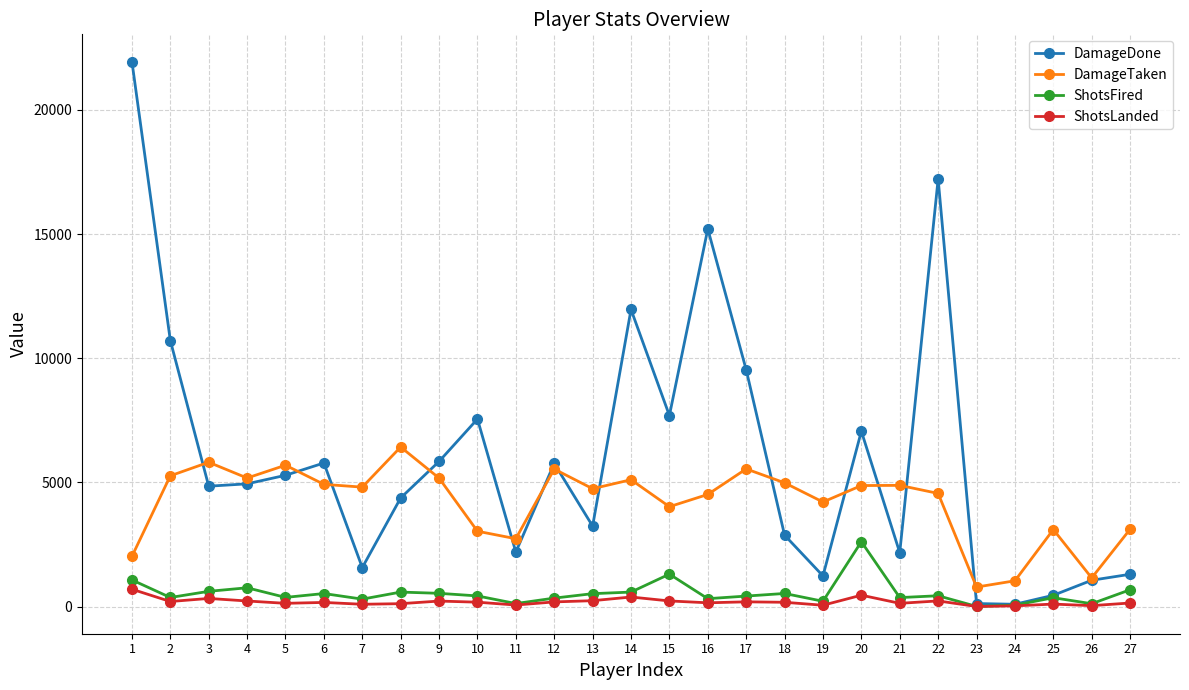

What is the difference between the maximum and minimum values in the ShotsLanded series?

695